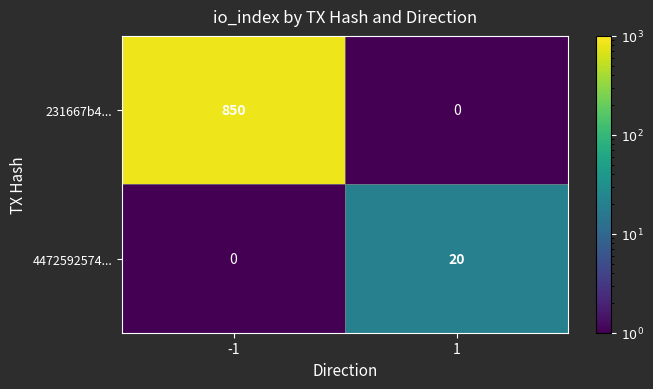

Reading left to right, what are all the values shown in this chart?

231667b4...: 850	0
4472592574...: 0	20